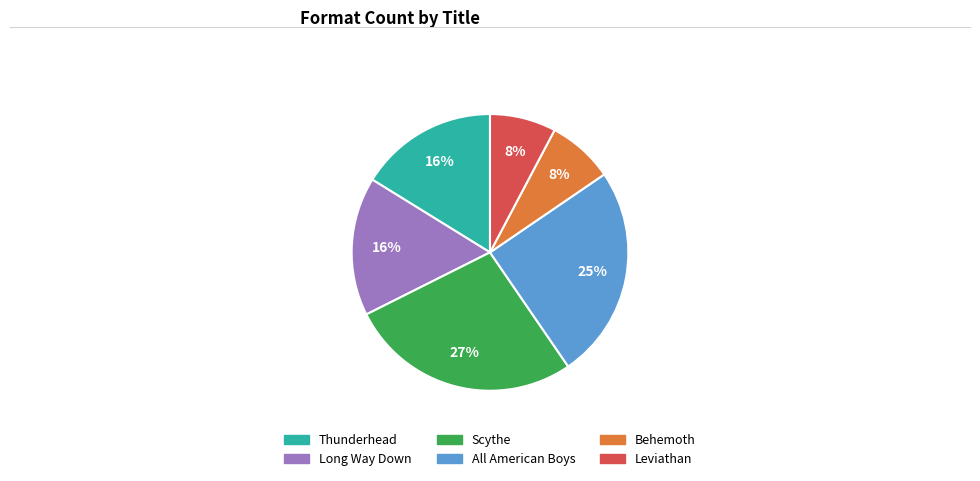

Does All American Boys represent more than half of the total?

No